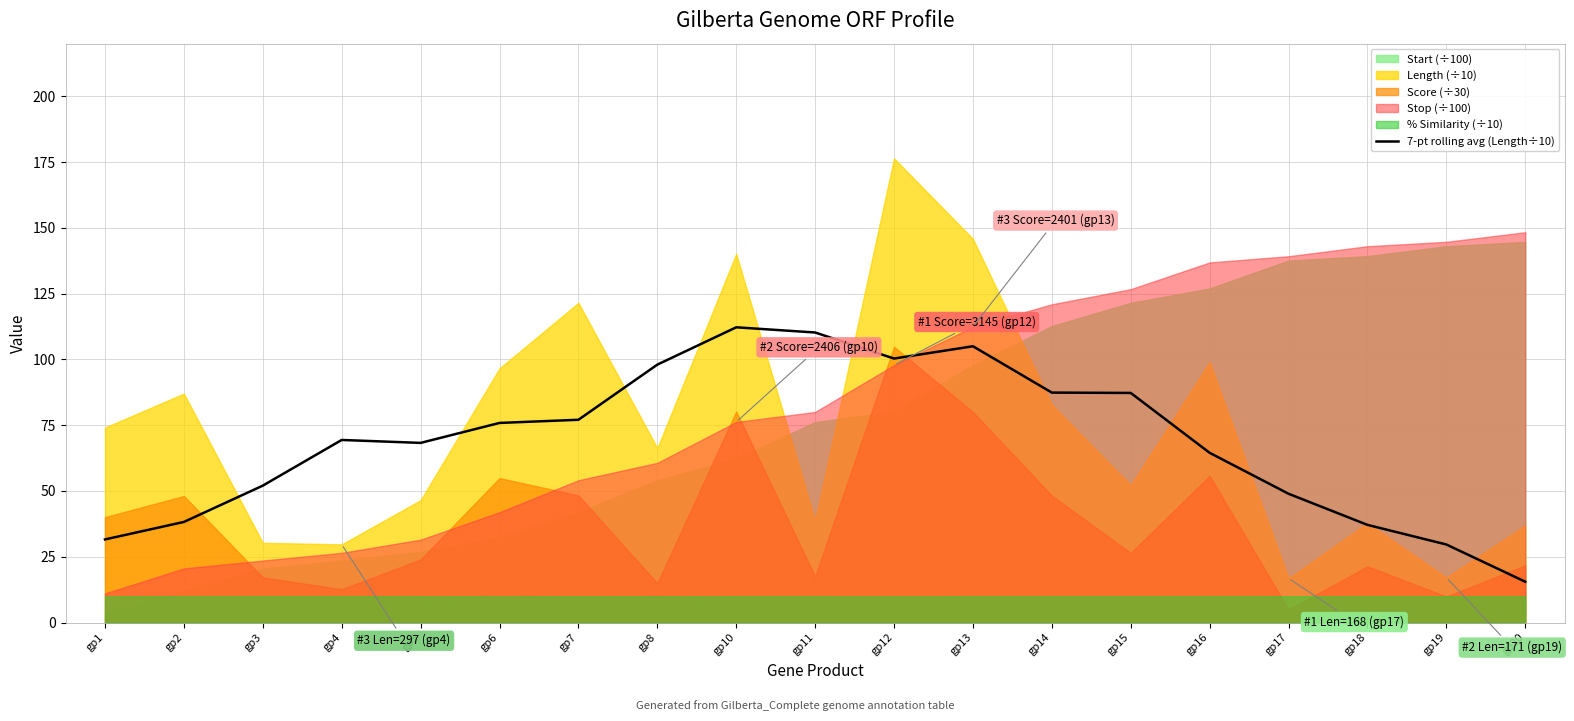

True or false: the data shows 12.4 at gp2.

False